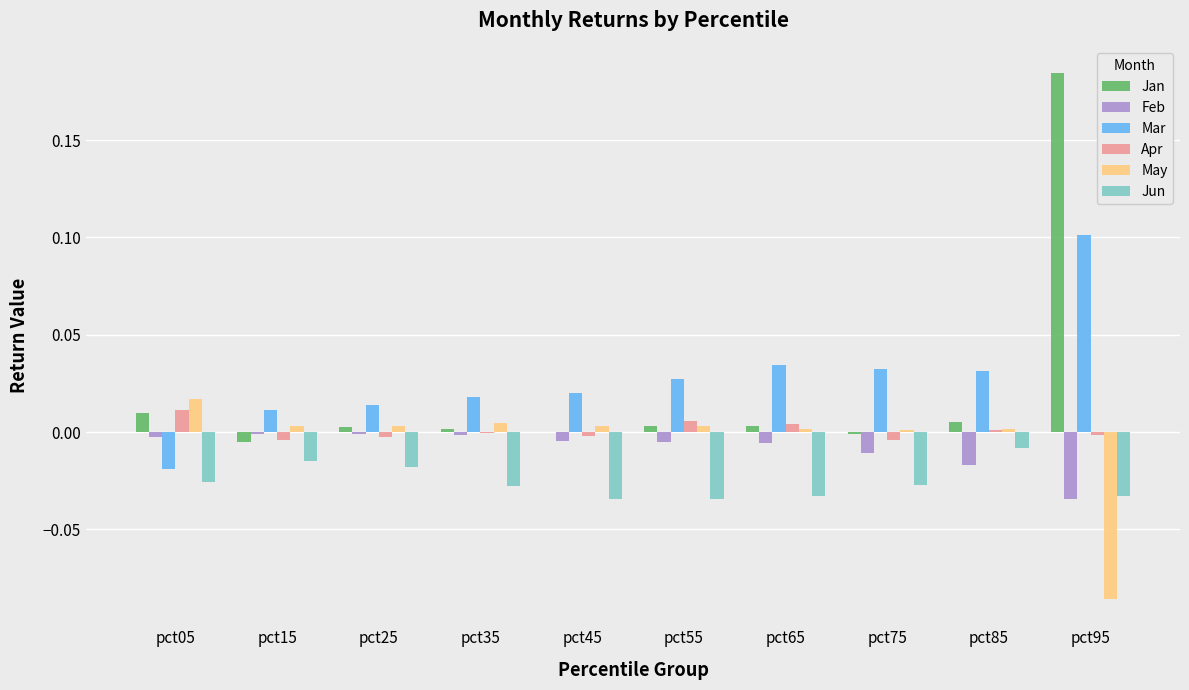

Which series has the widest spread of values?

Jan